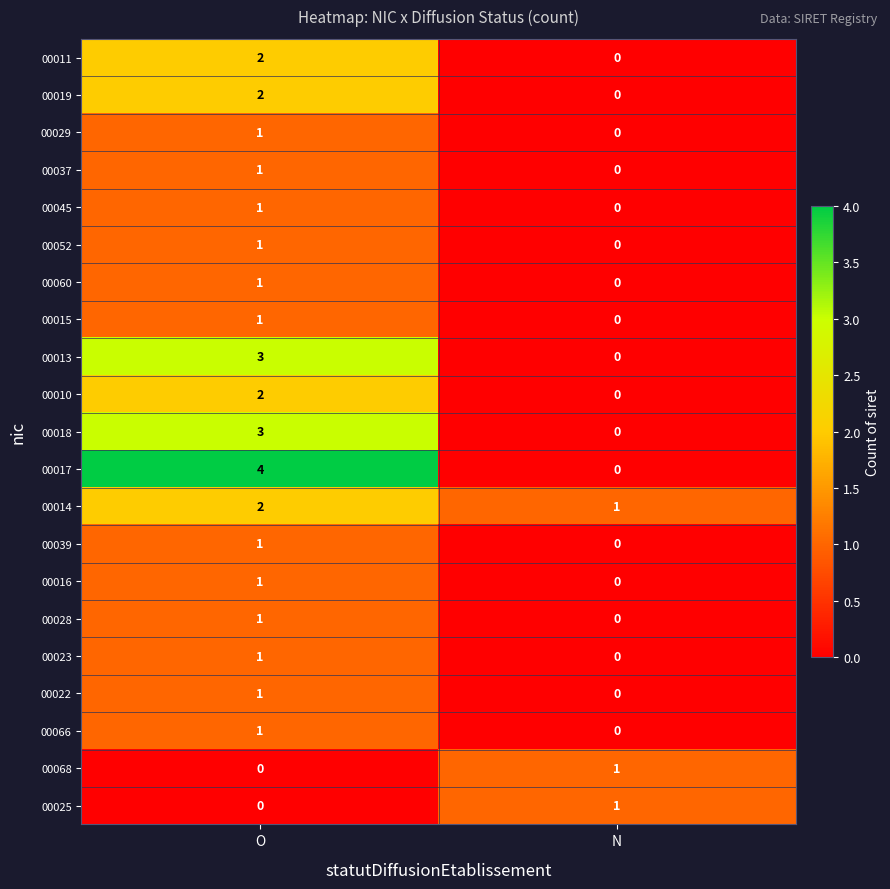

At which label is 00068 closest to 0?

O